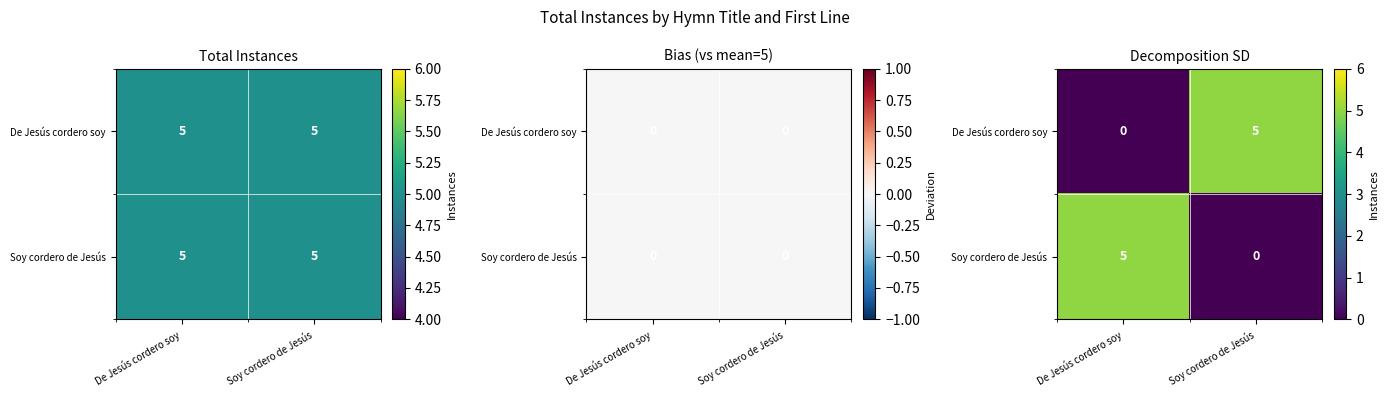

Which series has the largest total across all categories?

De Jesús cordero soy